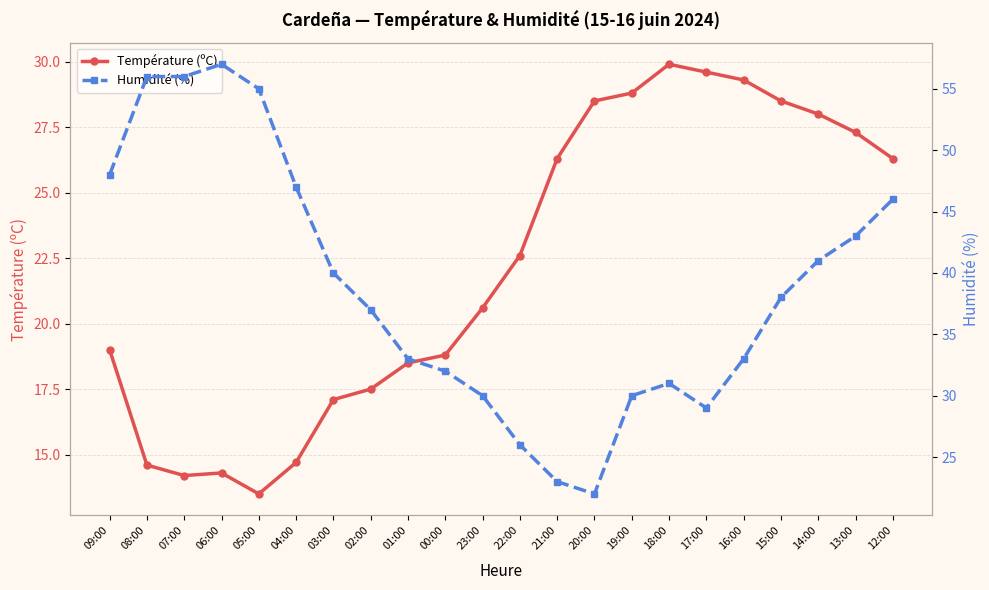

At which category does Humidité (%) reach its first local peak?

06:00